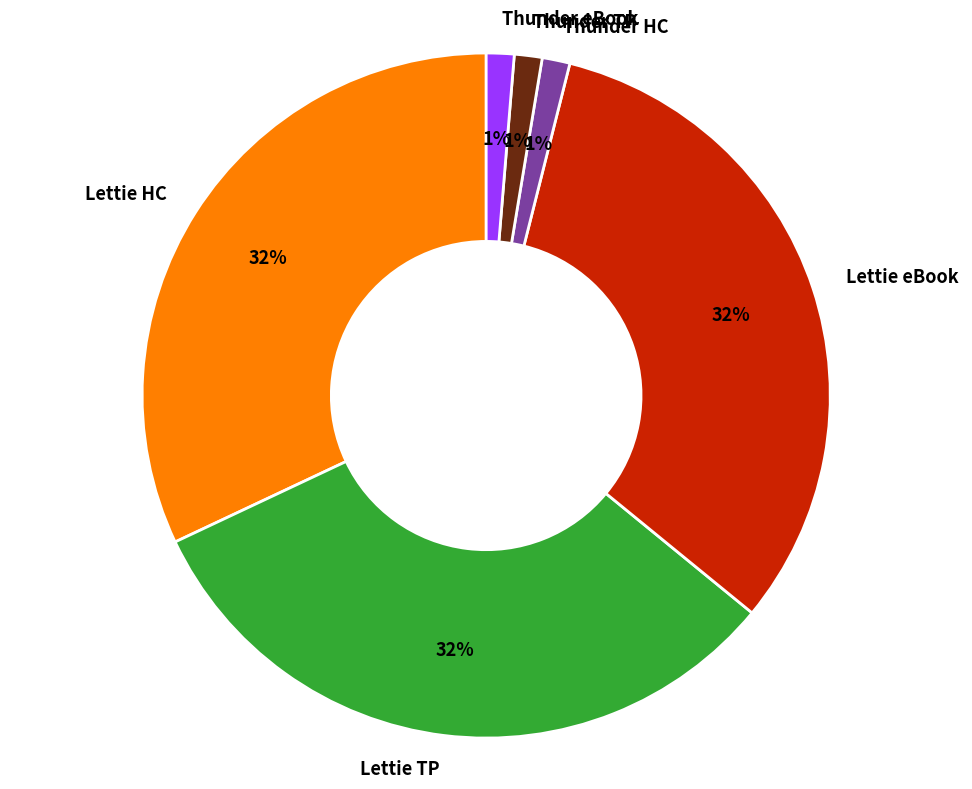

What percentage is the Thunder HC slice, to the nearest percent?

1%